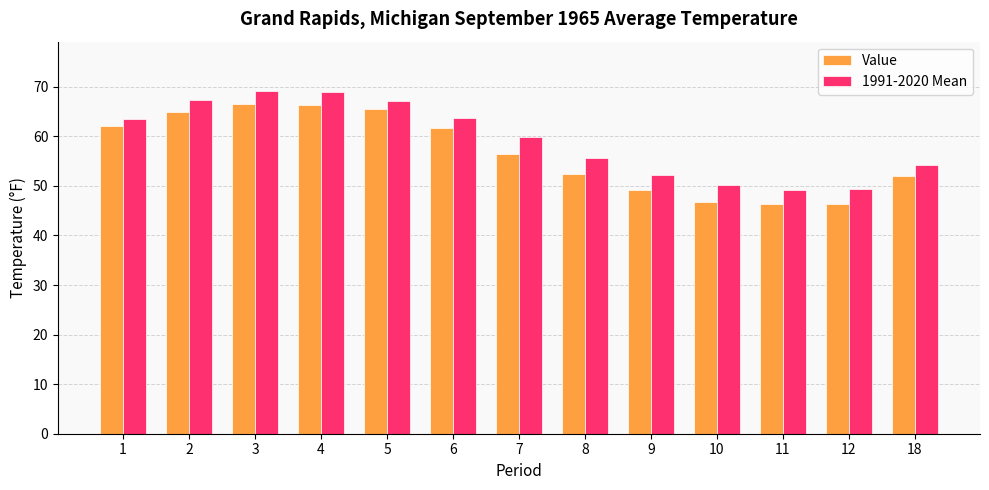

Between 10 and 11, which series saw the biggest shift?

1991-2020 Mean